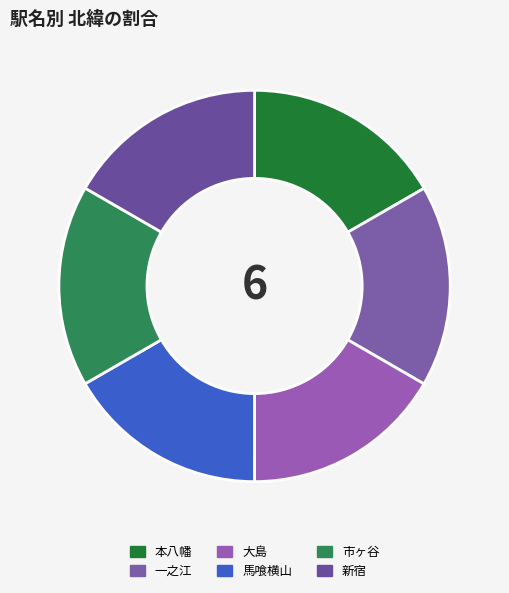

What is the ratio of the value at 本八幡 to the value at 新宿?

1.0